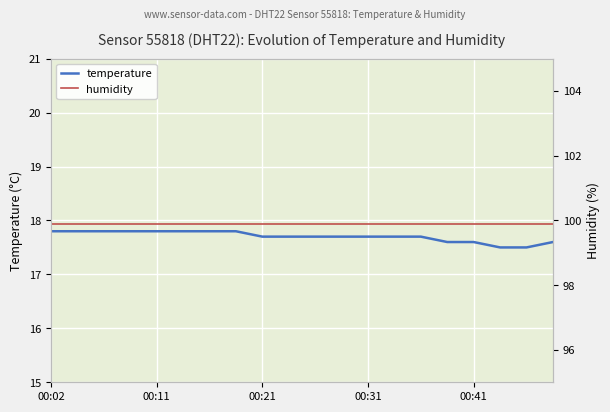

Is this an area chart (filled region under the line)?

No